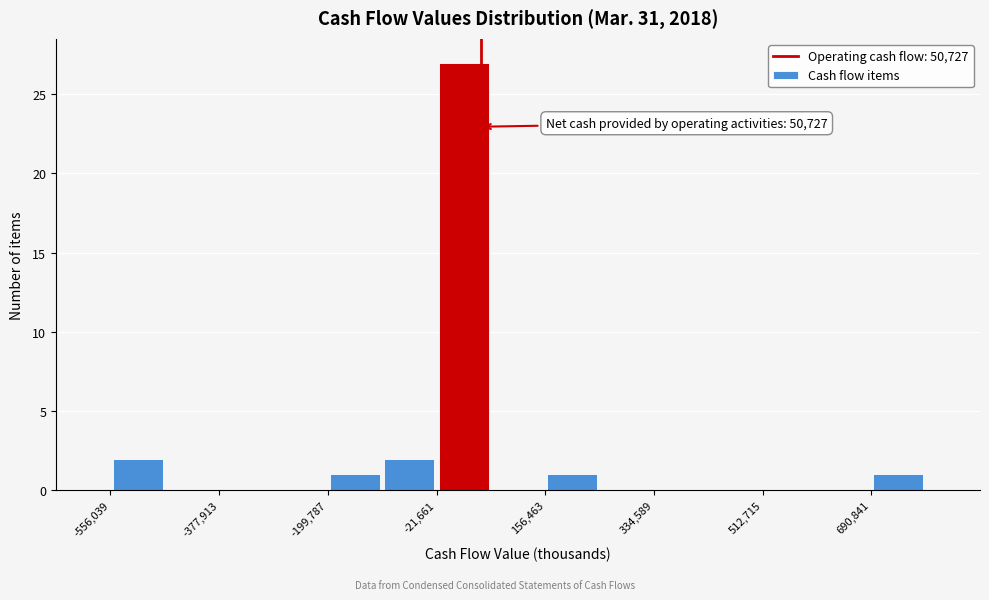

Over which range of the x-axis is the bar tallest?

-20000 to 60000